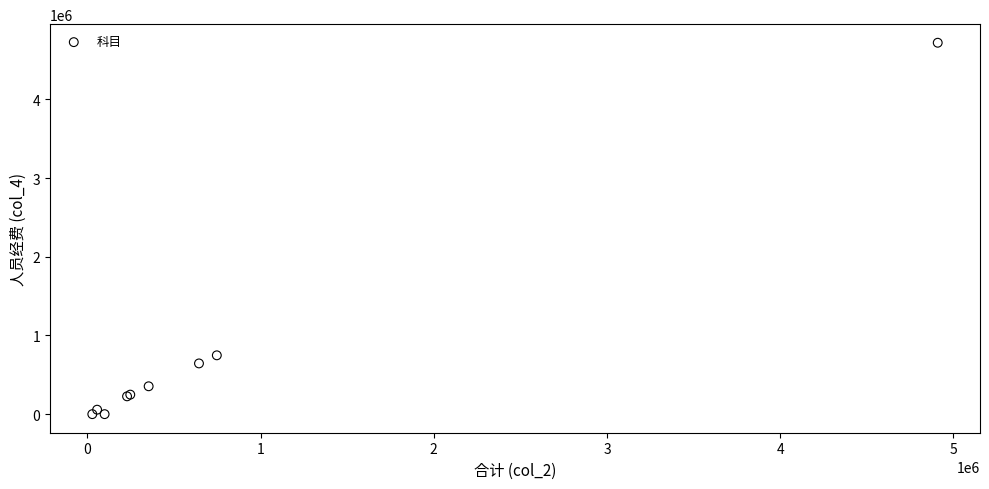

What Y value in the scatter plot is closest to 2360318?

747786